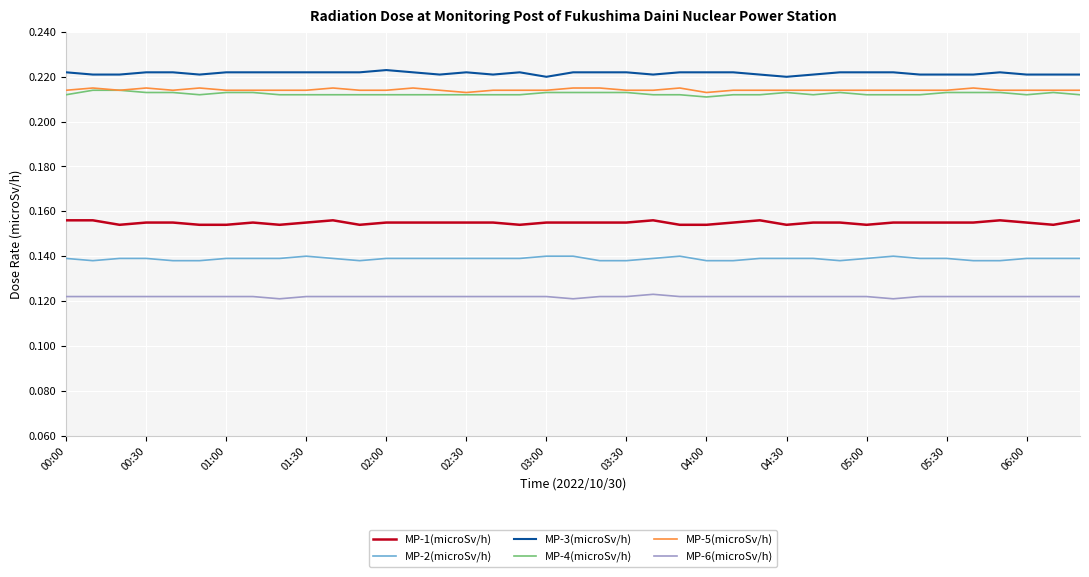

Which series has the largest total across all categories?

MP-3(microSv/h)